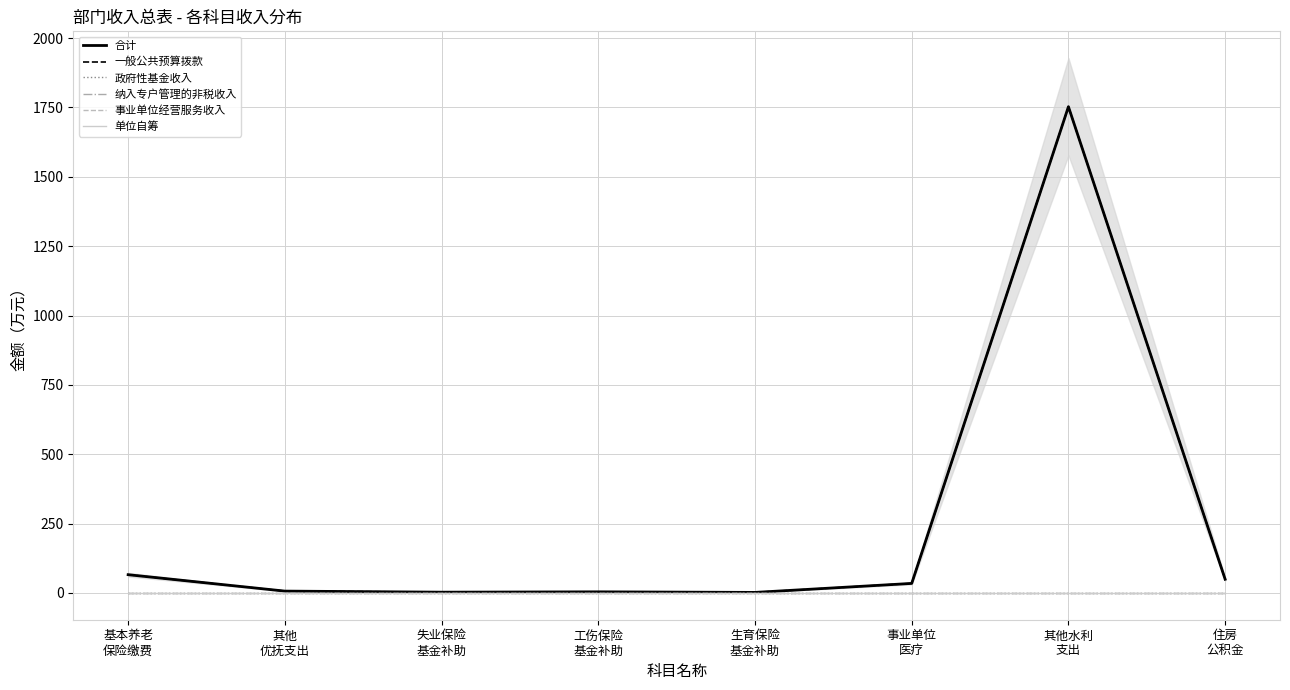

At which category is the sum across all series the highest?

其他水利
支出